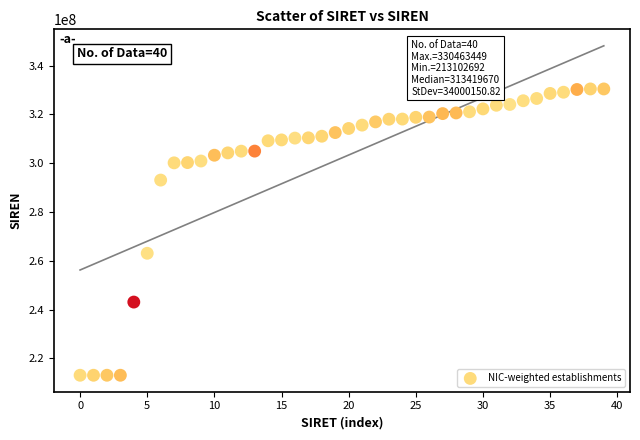

What is the range of Y values (max minus min)?

117360757